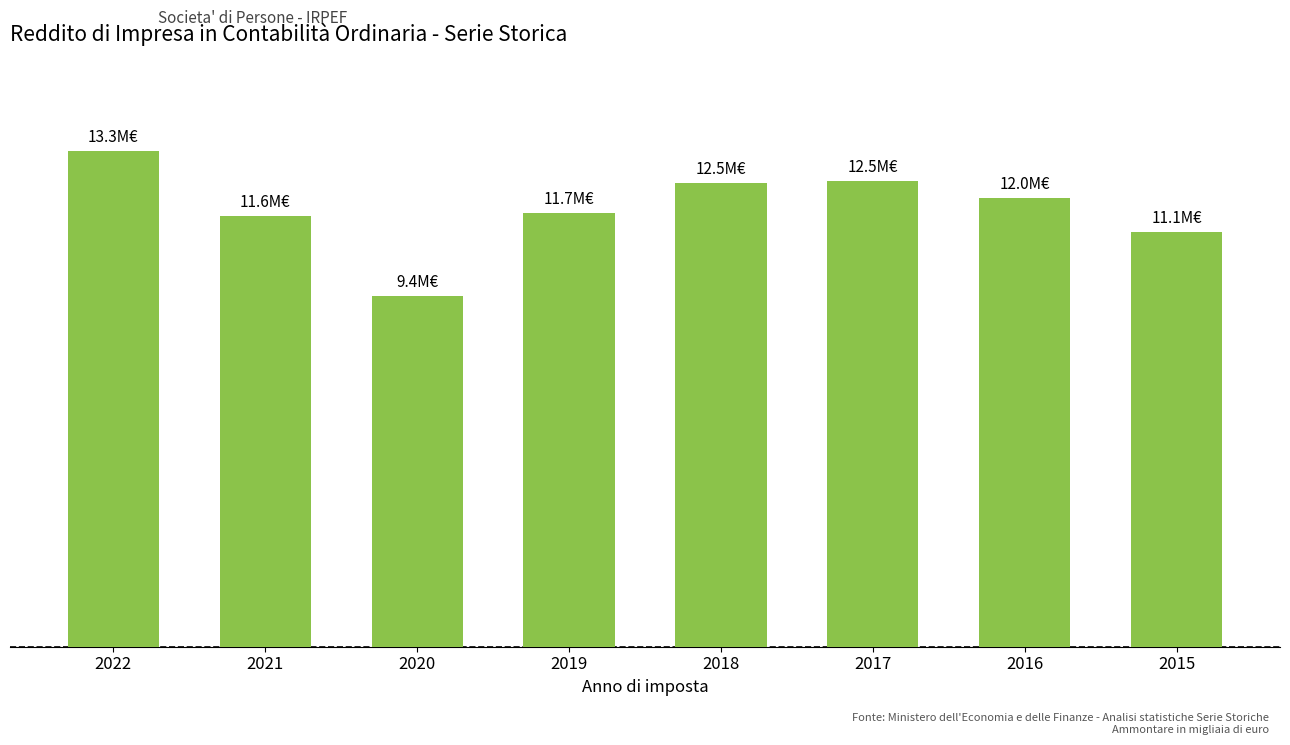

List the labels in order of value, largest first.

2022, 2017, 2018, 2016, 2019, 2021, 2015, 2020